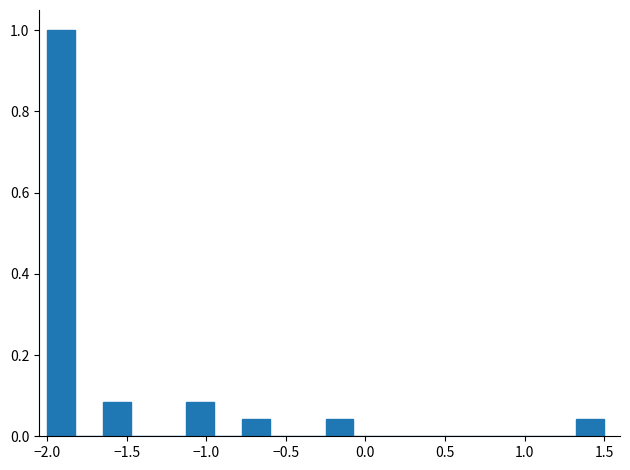

Read against the x-axis, roughly where is the centre of the tallest bar?

-1.90